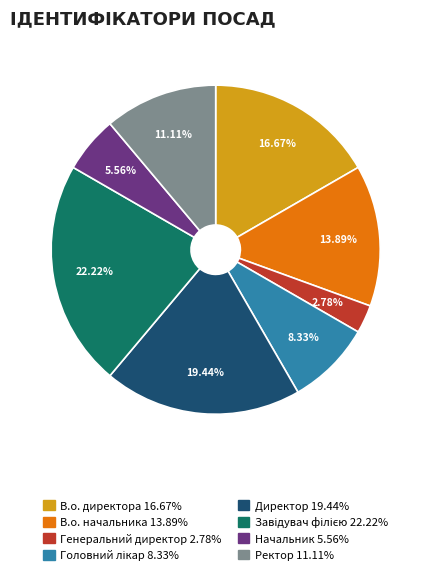

Combined, do В.о. начальника and Ректор account for over 50%?

No